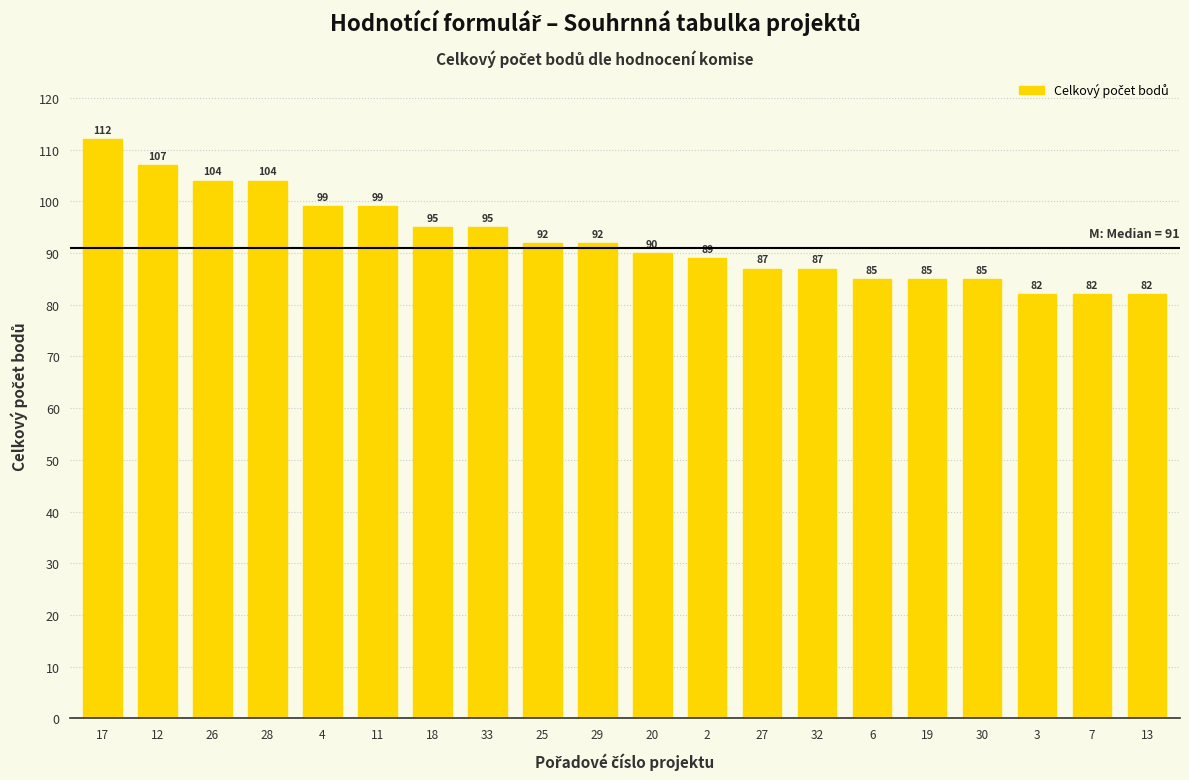

The value at 7 is 114. True or false?

False